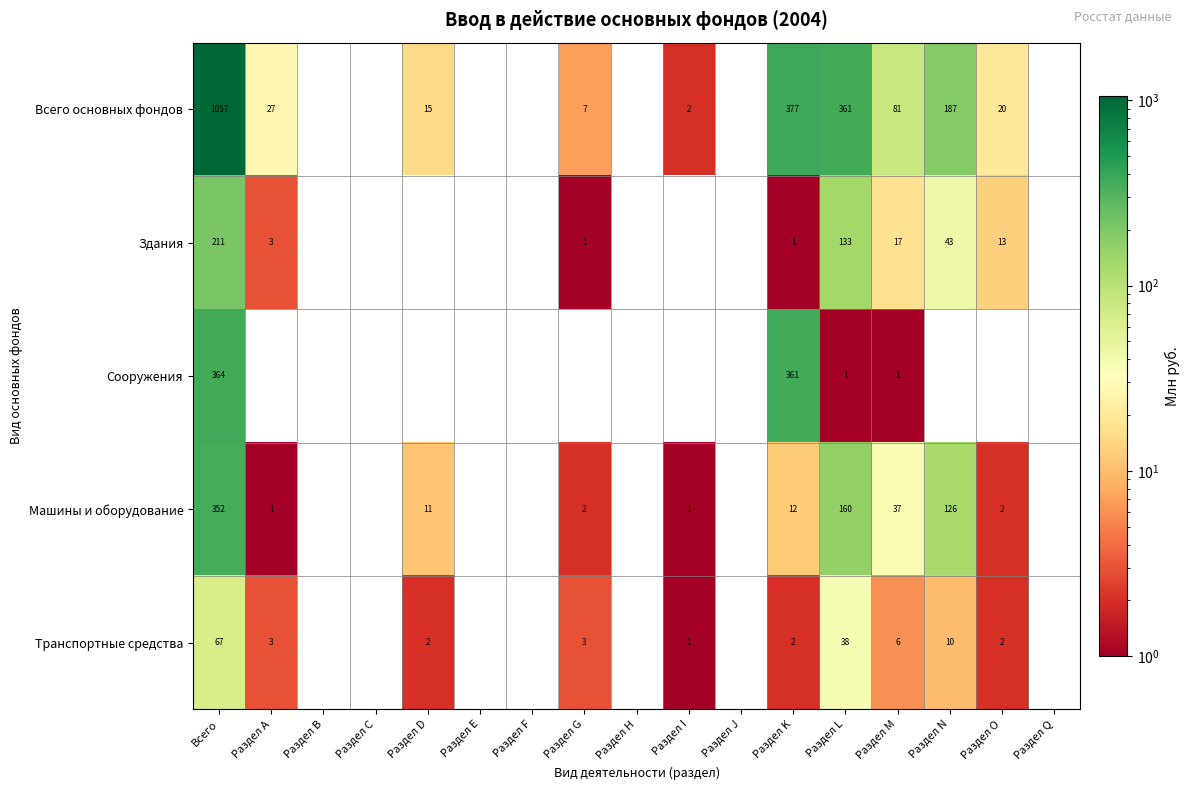

True or false: Транспортные средства has a value of 3 at Раздел D.

False